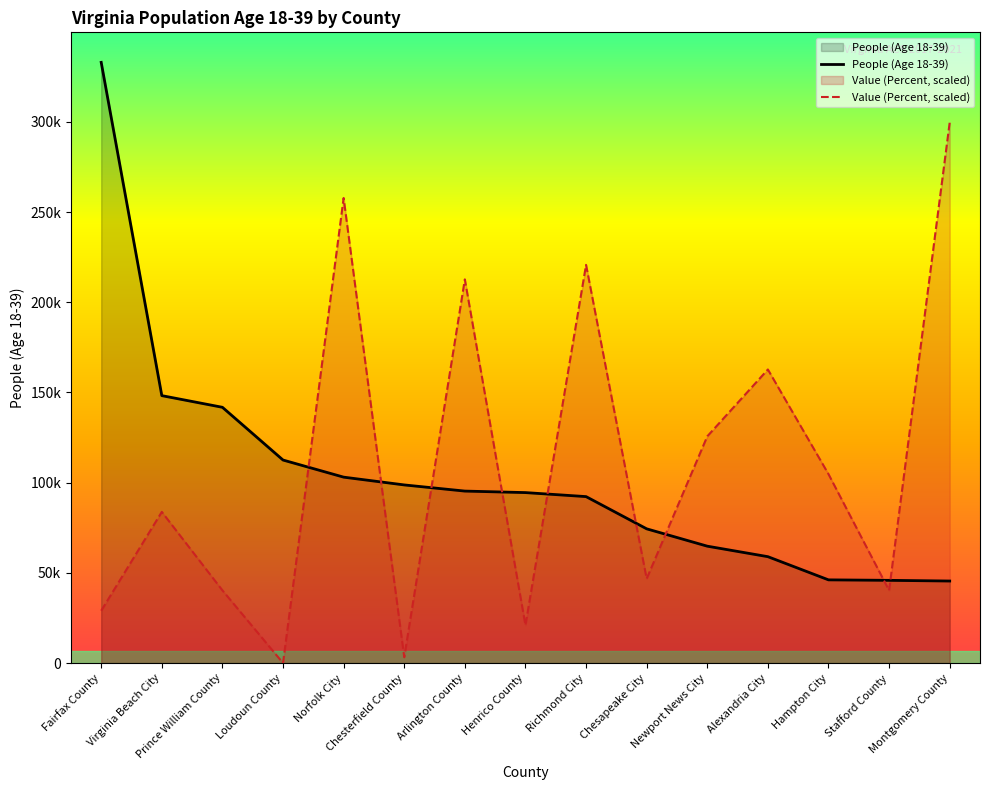

What is the sum of the Value (Percent, scaled) values at Fairfax County and Stafford County?

69291.1